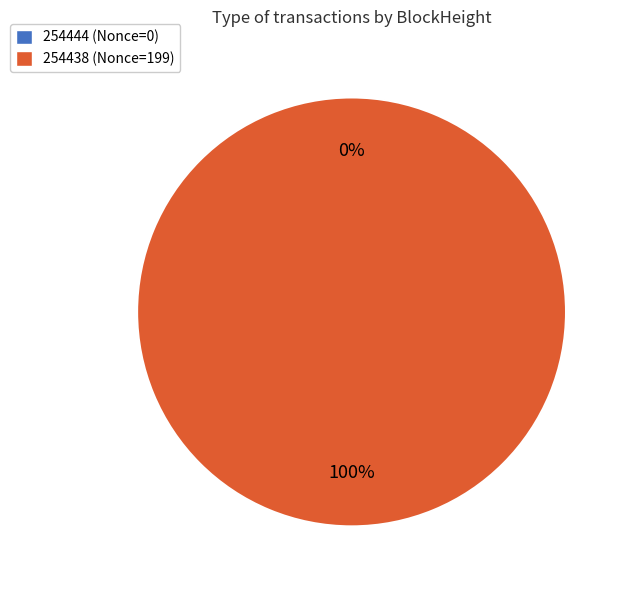

To the nearest percent, what is the average slice percentage?

50%